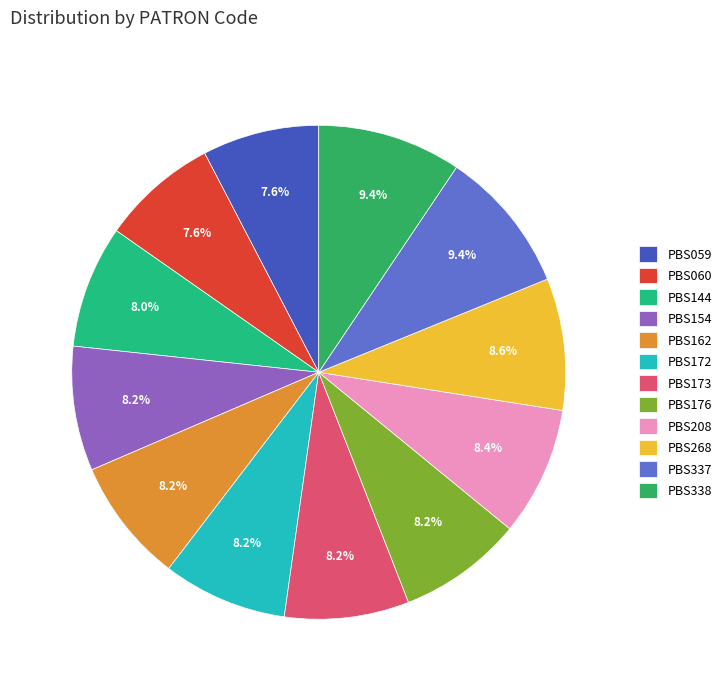

The PBS144 slice represents 1% of the pie. True or false?

False